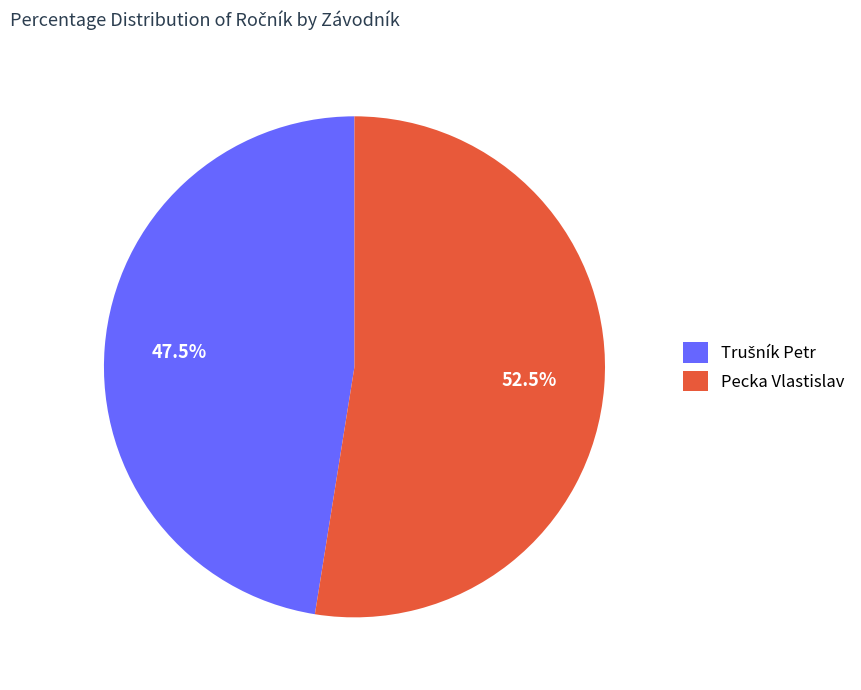

Is there any slice that represents more than half of the pie?

Yes